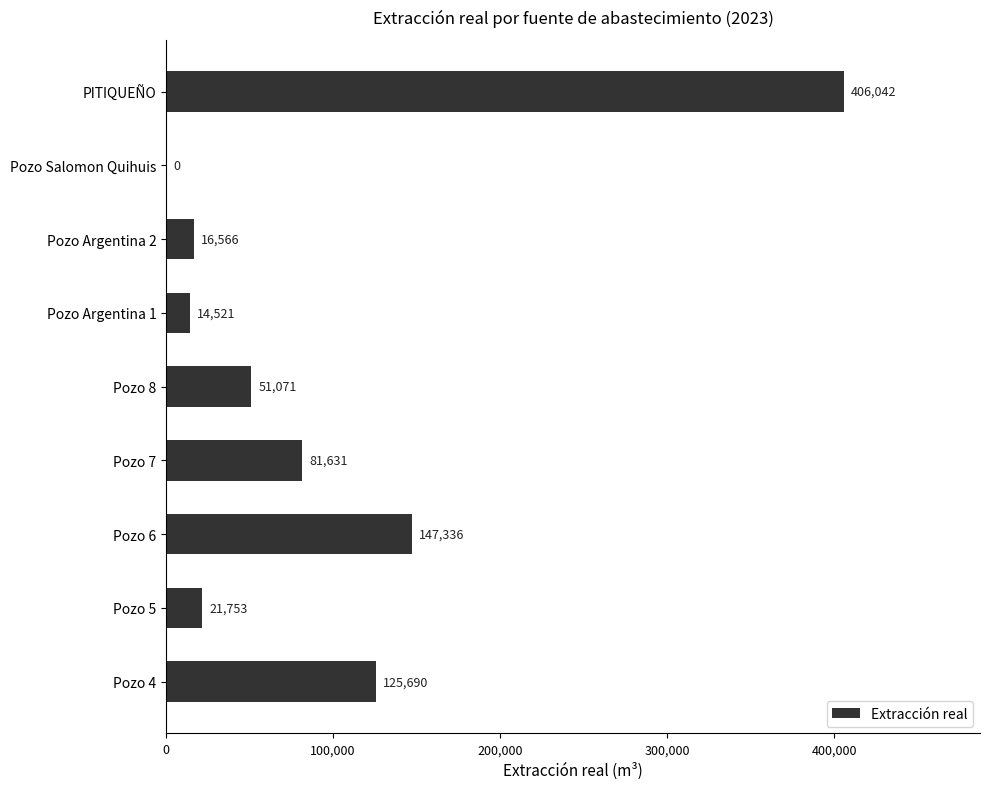

True or false: the data shows 0 at Pozo Salomon Quihuis.

True